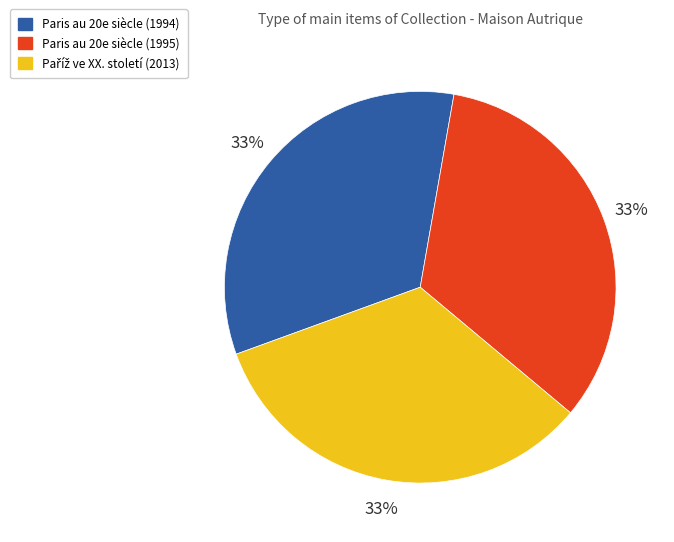

To the nearest percent, what is the average slice percentage?

33%